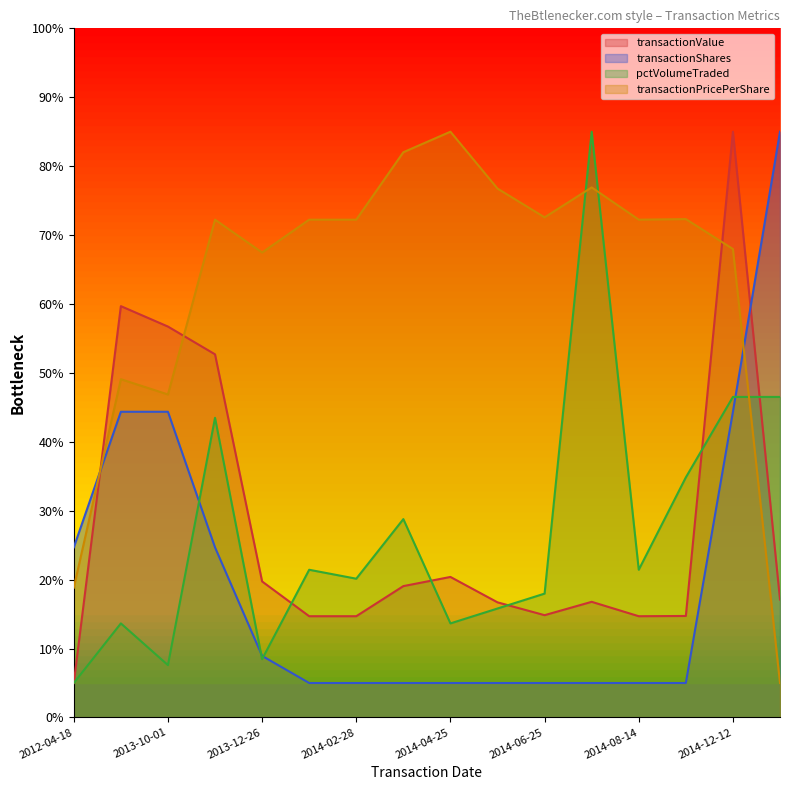

The transactionShares series shows 2.1 at 2014-05-27. True or false?

False